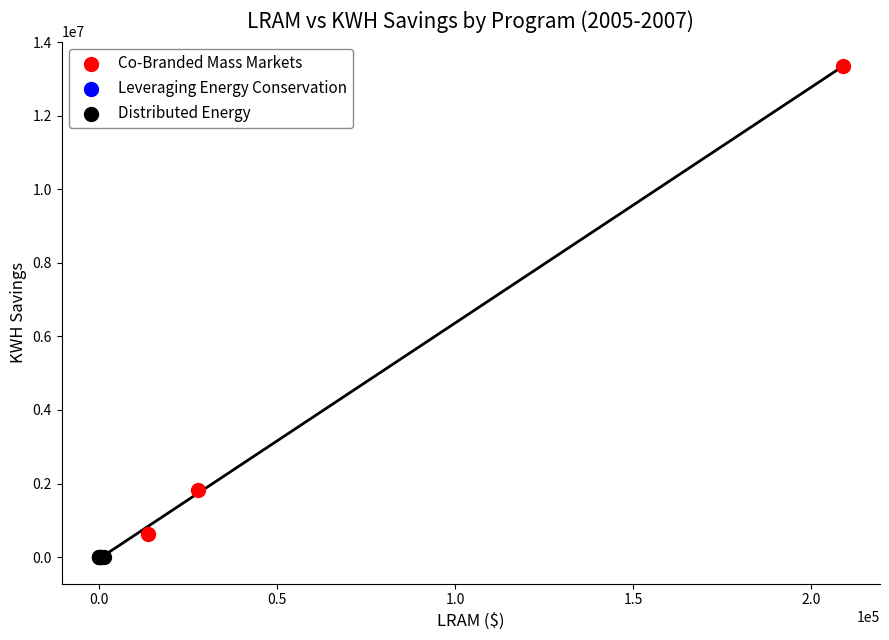

Which series reaches the maximum Y coordinate?

Co-Branded Mass Markets